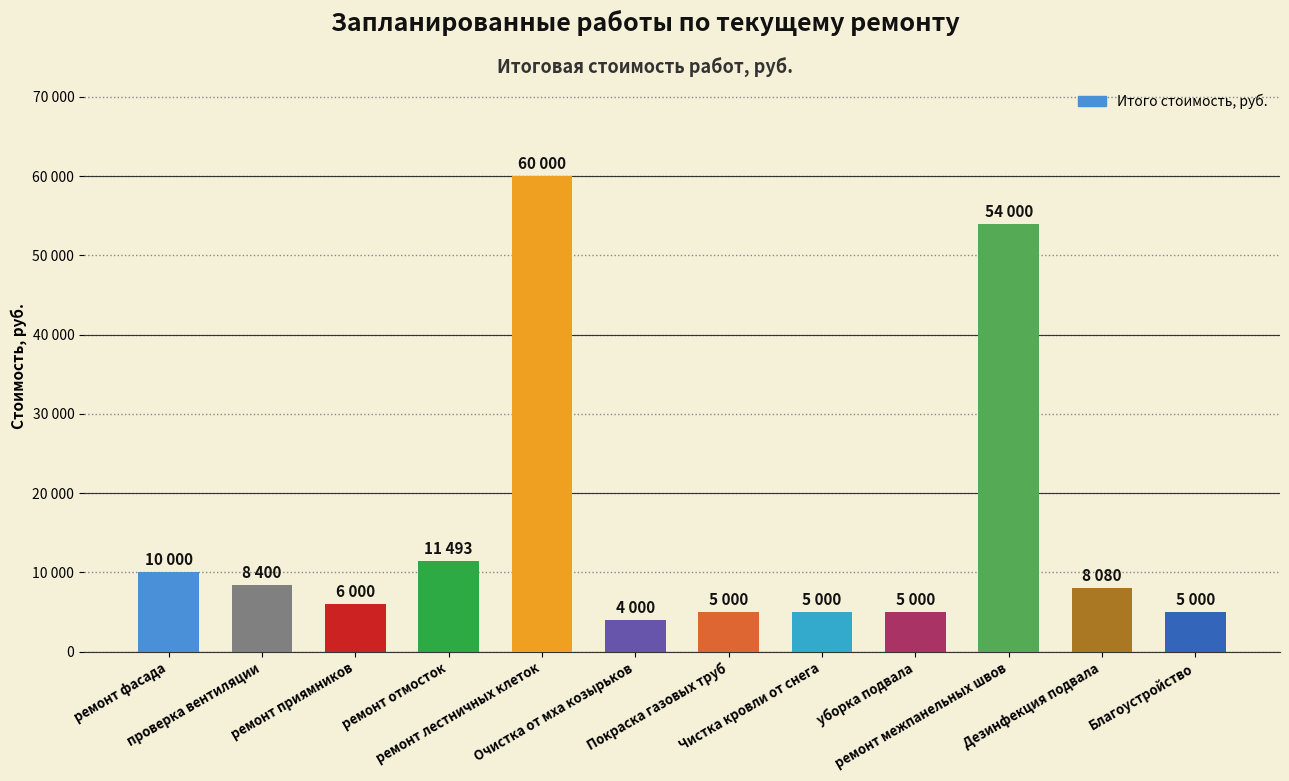

Are the bars horizontal?

No